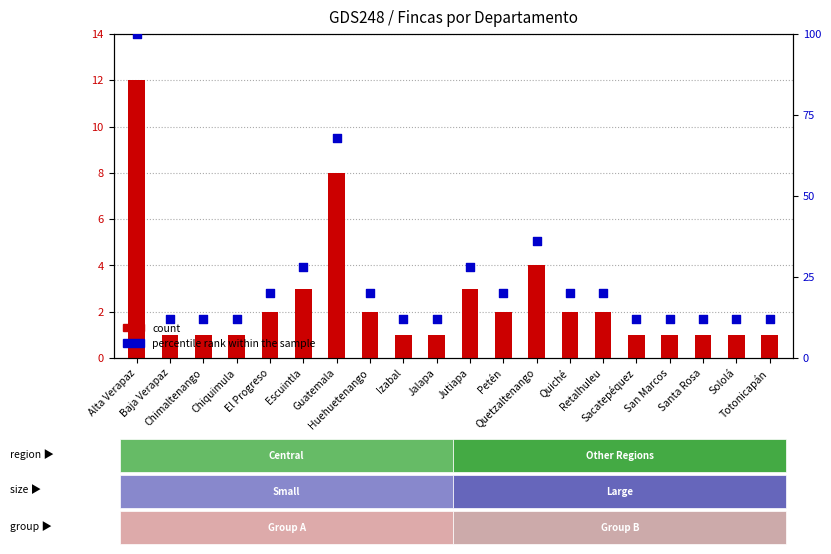

What is the total value across all series at Escuintla?

31